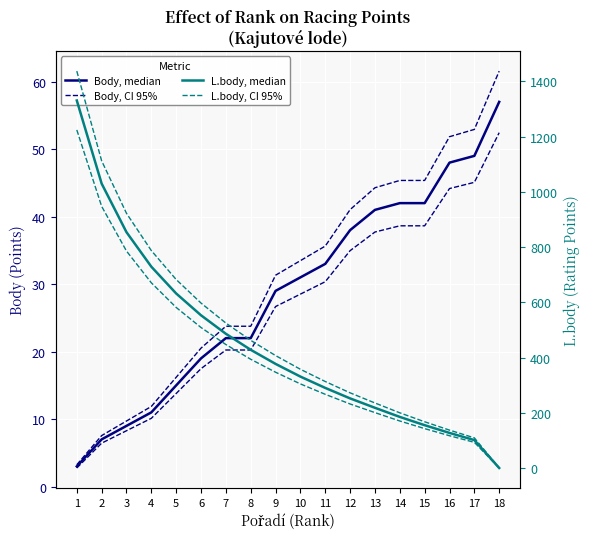

What is the value of the Body, median point at the 6th from the left?

19.0